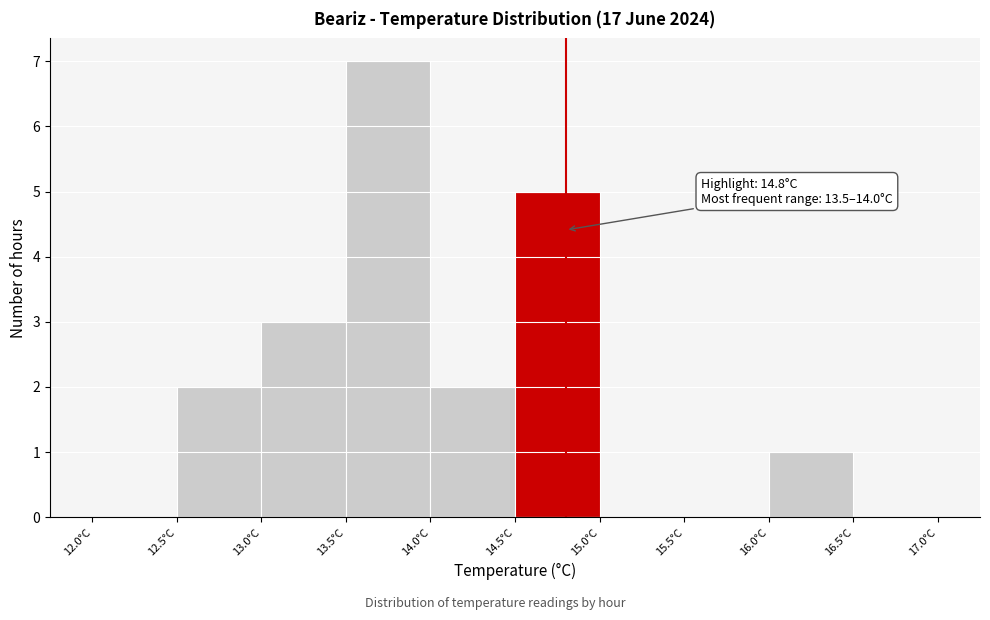

Over which range of the x-axis is the bar tallest?

13.5 to 14.0